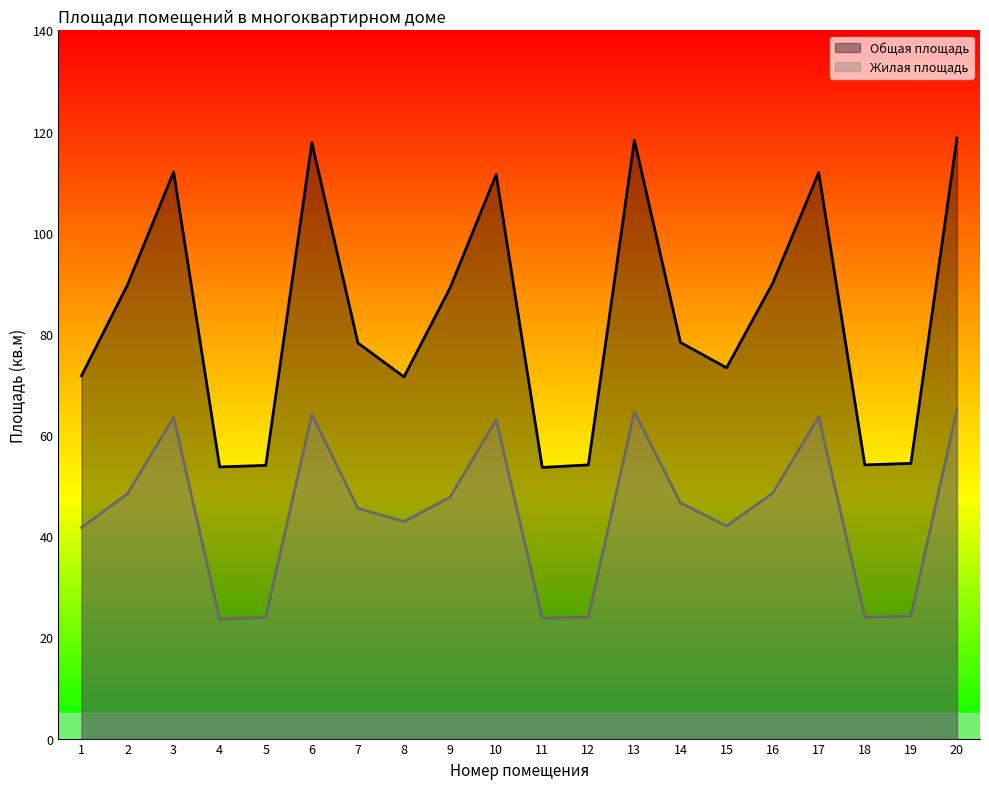

Rank the series by their average value, from lowest to highest.

Жилая площадь, Общая площадь